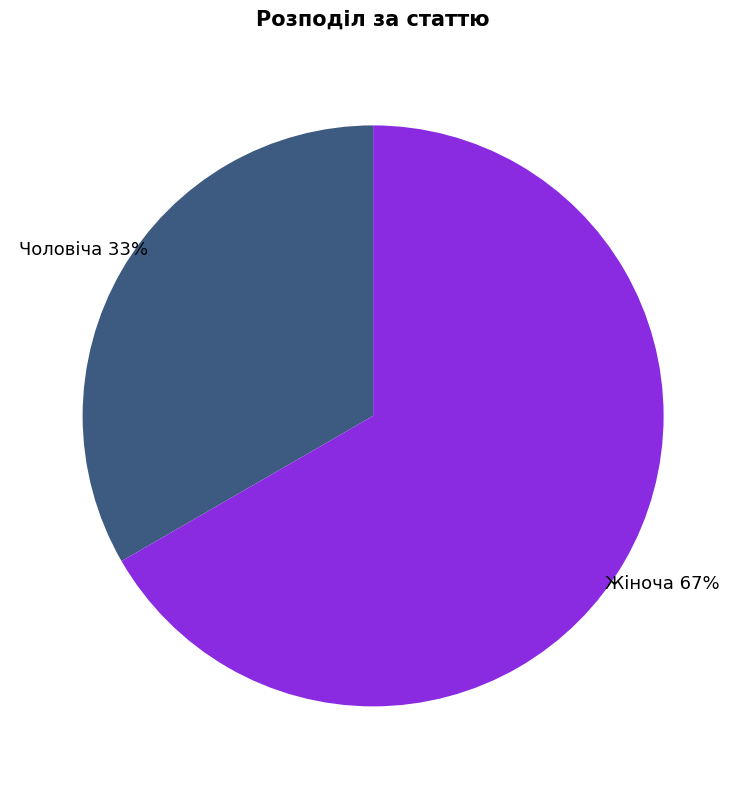

Is there any slice that represents more than half of the pie?

Yes